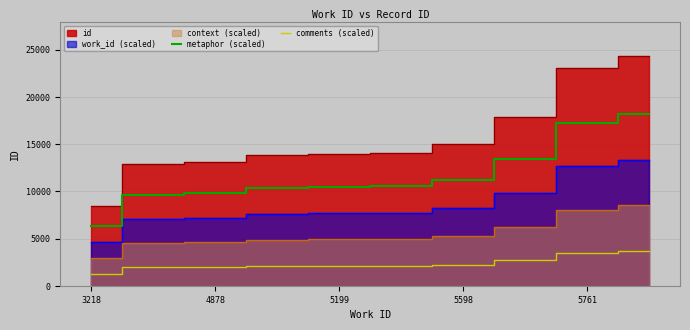

True or false: comments (scaled) and metaphor (scaled) intersect in this chart.

False